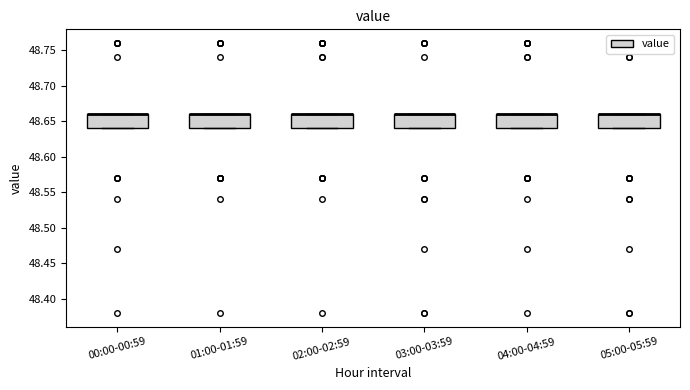

Reading left to right, read every box against the y-axis: the position of its median line, the range the box covers, and the ends of its whiskers. The values are not printed on the chart, so give them approximately, as read against the axis.

00:00-00:59: median 48.66 (drawn on the box's upper edge), box 48.64 to 48.66, whiskers 48.64 to 48.66
01:00-01:59: median 48.66 (drawn on the box's upper edge), box 48.64 to 48.66, whiskers 48.64 to 48.66
02:00-02:59: median 48.66 (drawn on the box's upper edge), box 48.64 to 48.66, whiskers 48.64 to 48.66
03:00-03:59: median 48.66 (drawn on the box's upper edge), box 48.64 to 48.66, whiskers 48.64 to 48.66
04:00-04:59: median 48.66 (drawn on the box's upper edge), box 48.64 to 48.66, whiskers 48.64 to 48.66
05:00-05:59: median 48.66 (drawn on the box's upper edge), box 48.64 to 48.66, whiskers 48.64 to 48.66